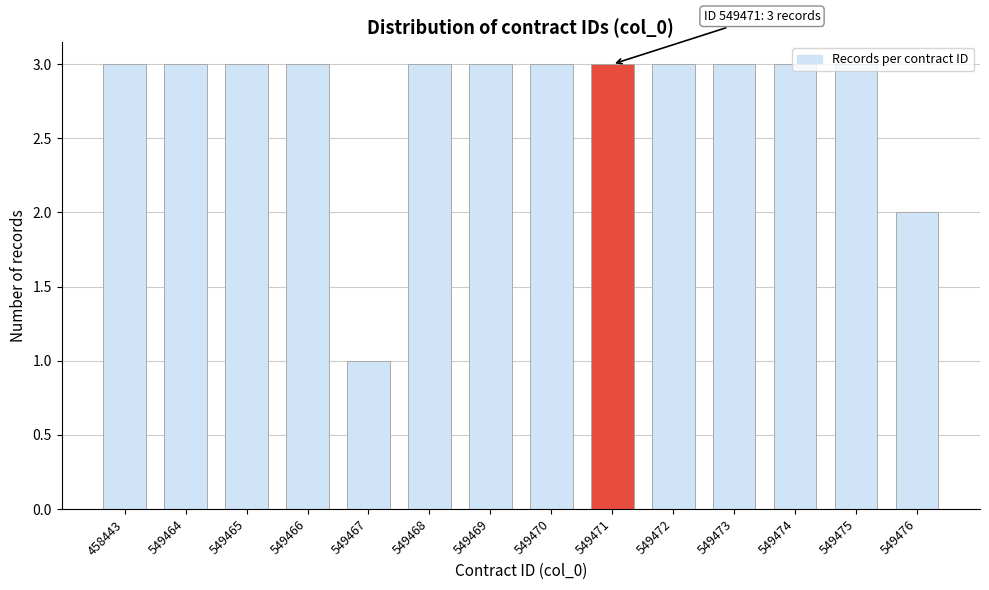

What is the average value?

3